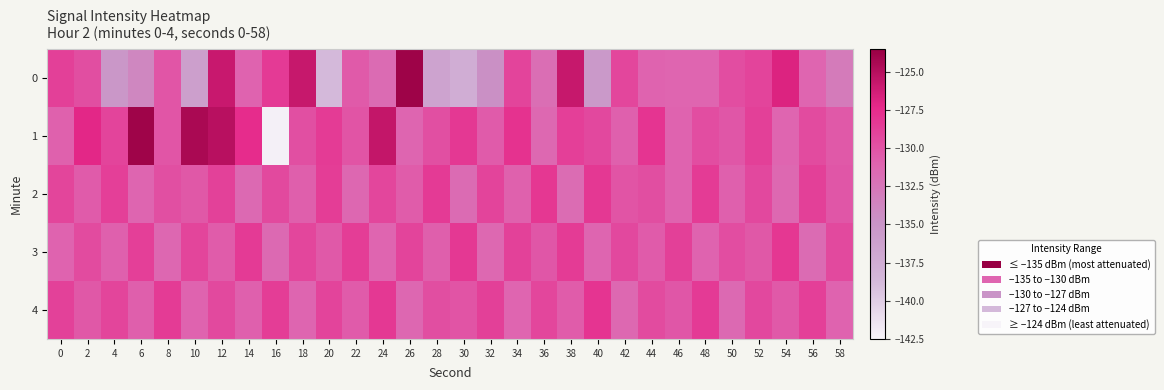

Reading left to right, transcribe all the data shown in this chart.

0: 0=-128.8	2=-129.7	4=-135.3	6=-133.8	8=-130.1	10=-136.1	12=-125.9	14=-131.1	16=-128.4	18=-125.8	20=-138.7	22=-130.5	24=-131.6	26=-123.8	28=-136.5	30=-137.5	32=-134.6	34=-129.1	36=-131.8	38=-125.7	40=-135.4	42=-129.2	44=-131.0	46=-131.1	48=-131.1	50=-129.6	52=-129.0	54=-126.8	56=-131.1	58=-132.9
1: 0=-130.9	2=-127.1	4=-129.1	6=-123.9	8=-130.2	10=-124.4	12=-125.1	14=-127.5	16=-142.2	18=-129.7	20=-128.5	22=-130.1	24=-125.6	26=-131.2	28=-129.8	30=-128.3	32=-130.5	34=-127.9	36=-131.4	38=-128.7	40=-129.3	42=-130.8	44=-128.1	46=-131.0	48=-129.6	50=-130.2	52=-128.8	54=-131.1	56=-129.5	58=-130.4
2: 0=-129.1	2=-130.5	4=-128.7	6=-131.2	8=-129.8	10=-130.3	12=-128.9	14=-131.5	16=-129.4	18=-130.7	20=-128.6	22=-131.3	24=-129.2	26=-130.6	28=-128.4	30=-131.6	32=-129.0	34=-130.9	36=-128.2	38=-131.7	40=-128.3	42=-130.1	44=-129.7	46=-131.0	48=-128.5	50=-130.8	52=-129.3	54=-131.4	56=-128.8	58=-130.2
3: 0=-131.0	2=-129.5	4=-130.8	6=-128.7	8=-131.3	10=-129.1	12=-130.6	14=-128.4	16=-131.5	18=-129.2	20=-130.4	22=-128.6	24=-131.1	26=-129.0	28=-130.7	30=-128.3	32=-131.4	34=-128.9	36=-130.2	38=-128.5	40=-131.2	42=-129.3	44=-130.5	46=-128.8	48=-131.0	50=-129.6	52=-130.3	54=-128.2	56=-131.6	58=-129.4
4: 0=-128.9	2=-130.3	4=-129.1	6=-130.7	8=-128.5	10=-131.0	12=-129.4	14=-130.8	16=-128.6	18=-131.2	20=-129.0	22=-130.5	24=-128.3	26=-131.3	28=-129.7	30=-130.1	32=-128.8	34=-131.1	36=-129.2	38=-130.6	40=-128.1	42=-131.4	44=-129.5	46=-130.2	48=-128.4	50=-131.5	52=-129.3	54=-130.4	56=-128.7	58=-131.0